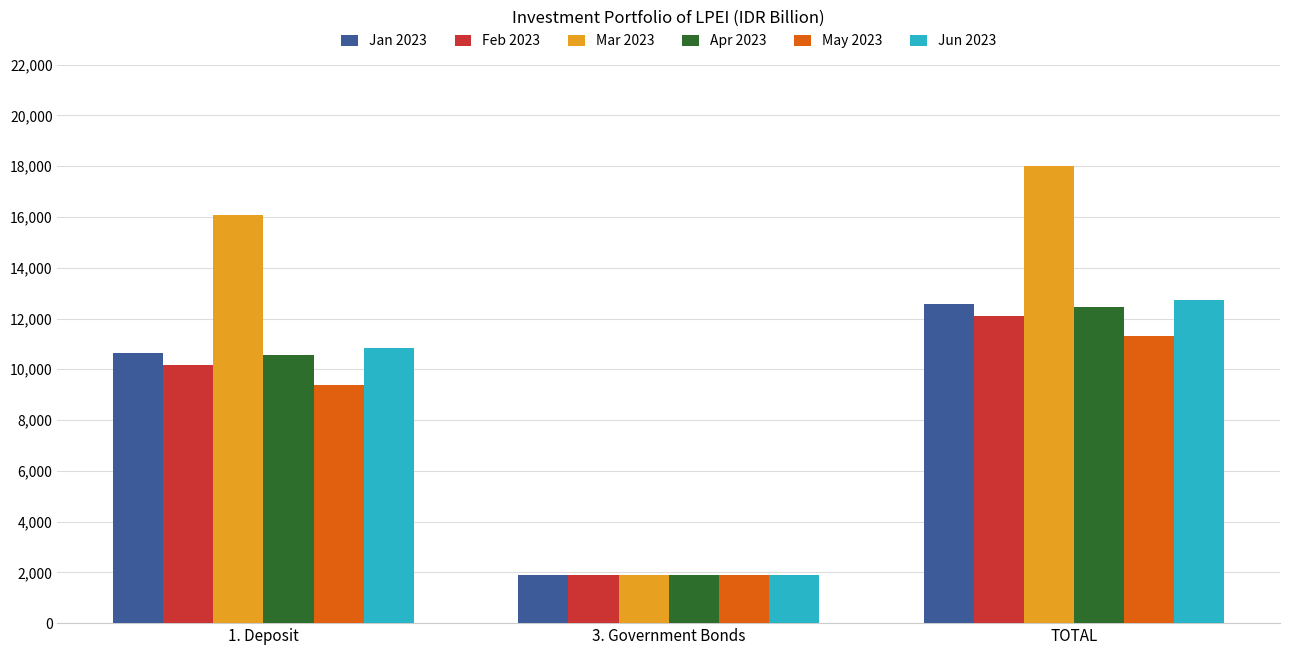

What is the sum of all Jun 2023 values?

25460.9